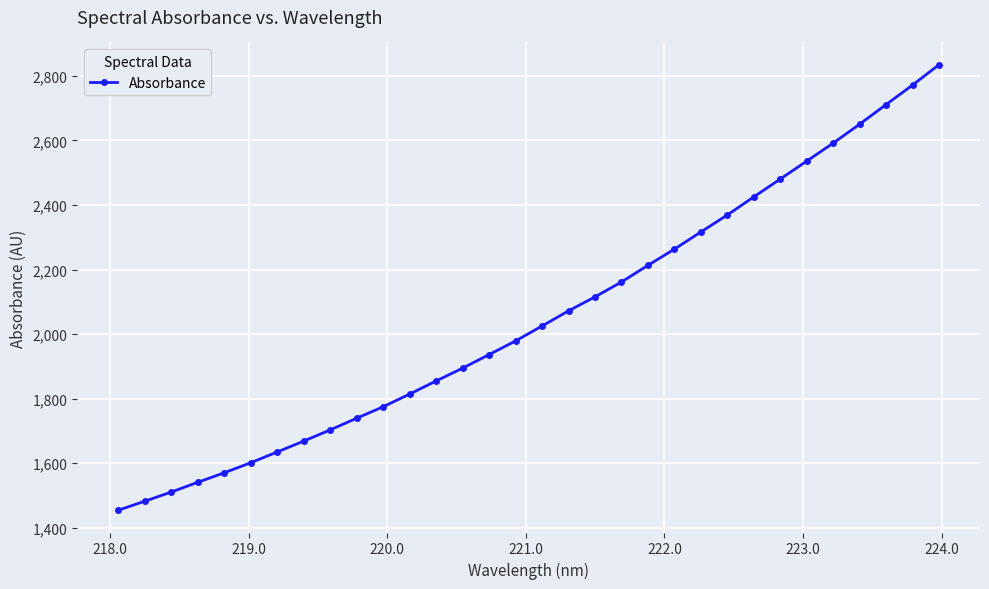

Reading left to right, list all the values displayed in this chart.

1454.4	1482.3	1510.7	1540.9	1570.3	1601.5	1634.8	1668.5	1703.3	1739.4	1775.0	1814.3	1854.9	1894.6	1936.5	1978.9	2025.1	2072.1	2115.4	2161.5	2213.0	2263.3	2316.4	2369.1	2425.1	2480.4	2535.9	2591.6	2650.3	2711.0	2771.3	2834.5